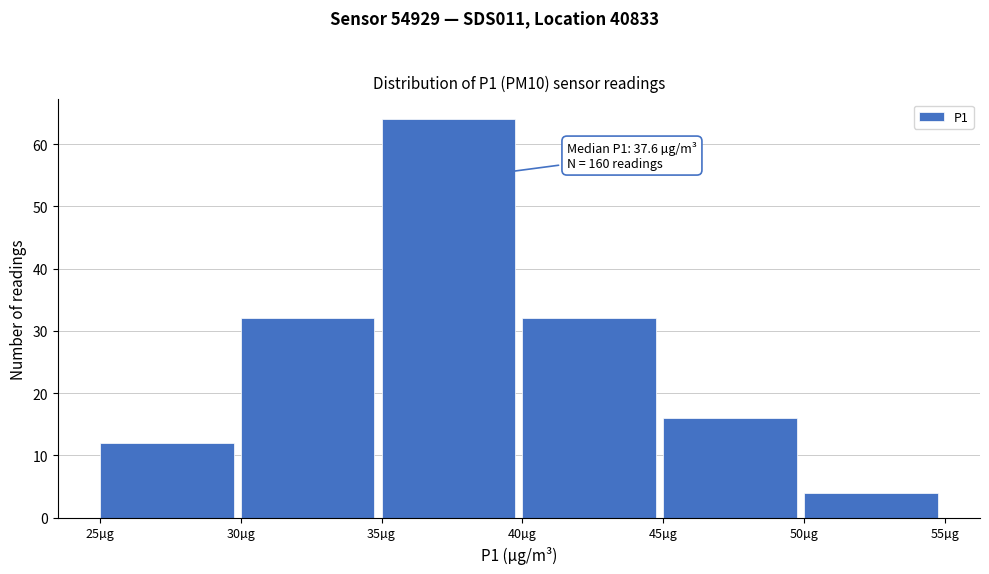

Over which range of the x-axis is the bar tallest?

35 to 40